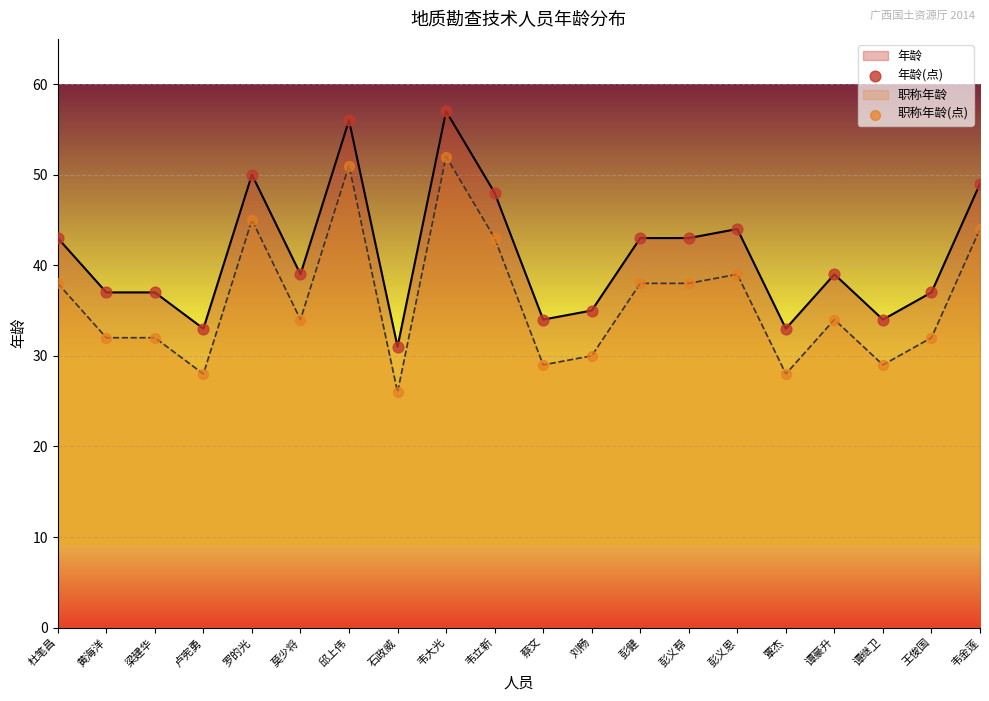

True or false: 职称年龄 and 年龄 cross at least once.

False